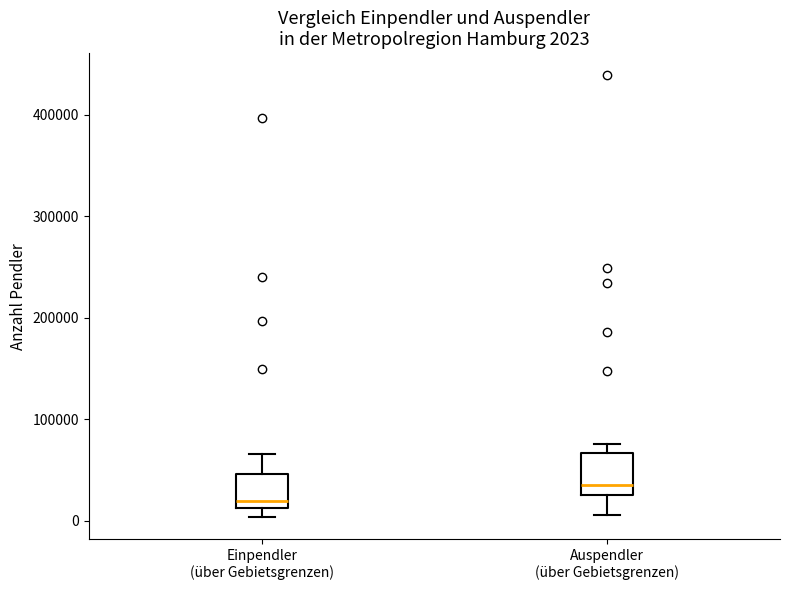

Which box has the highest median line?

Auspendler (über Gebietsgrenzen)